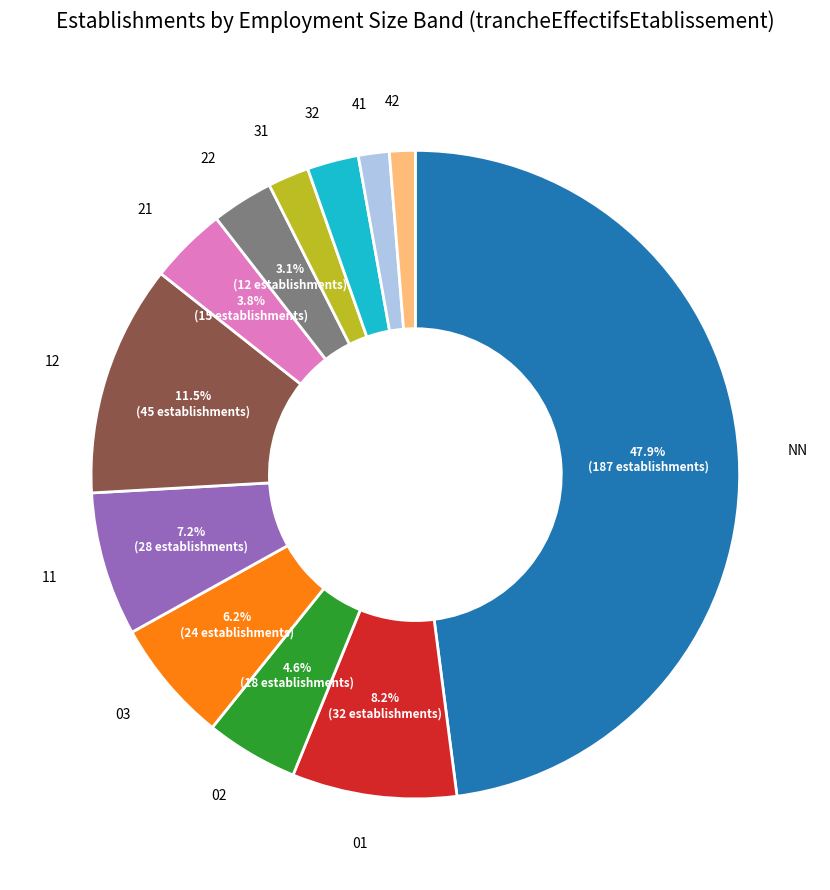

Does any single category account for the majority?

No